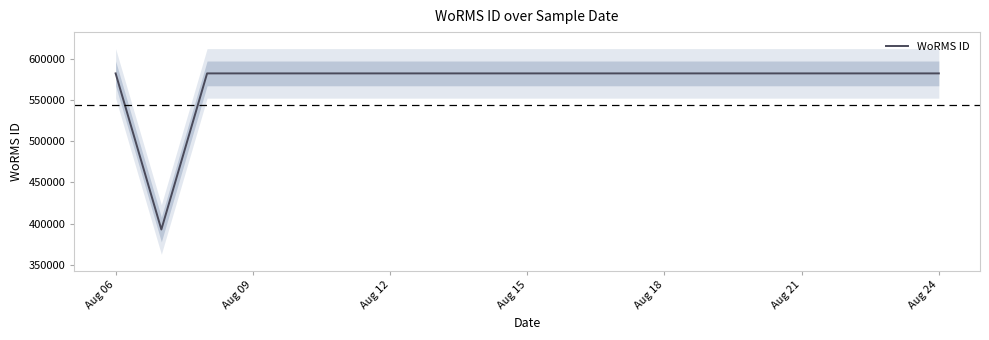

Count the number of data series in this chart.

1